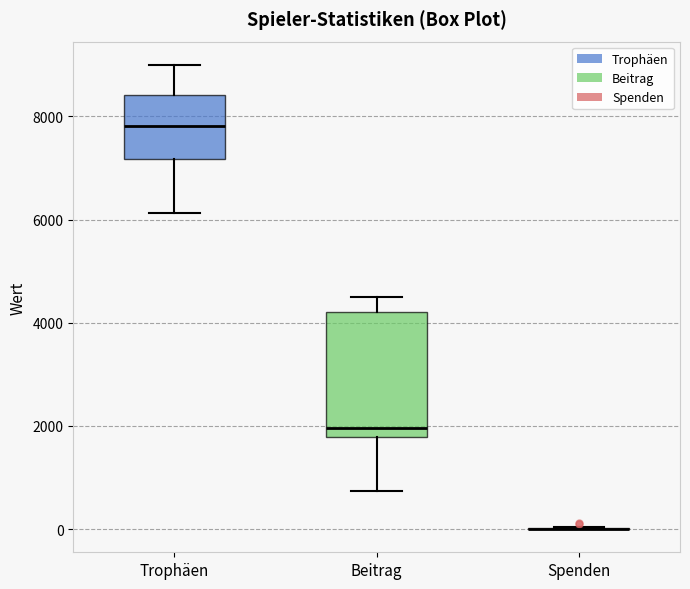

Comparing the boxes themselves (not the whiskers), which one is the tallest?

Beitrag